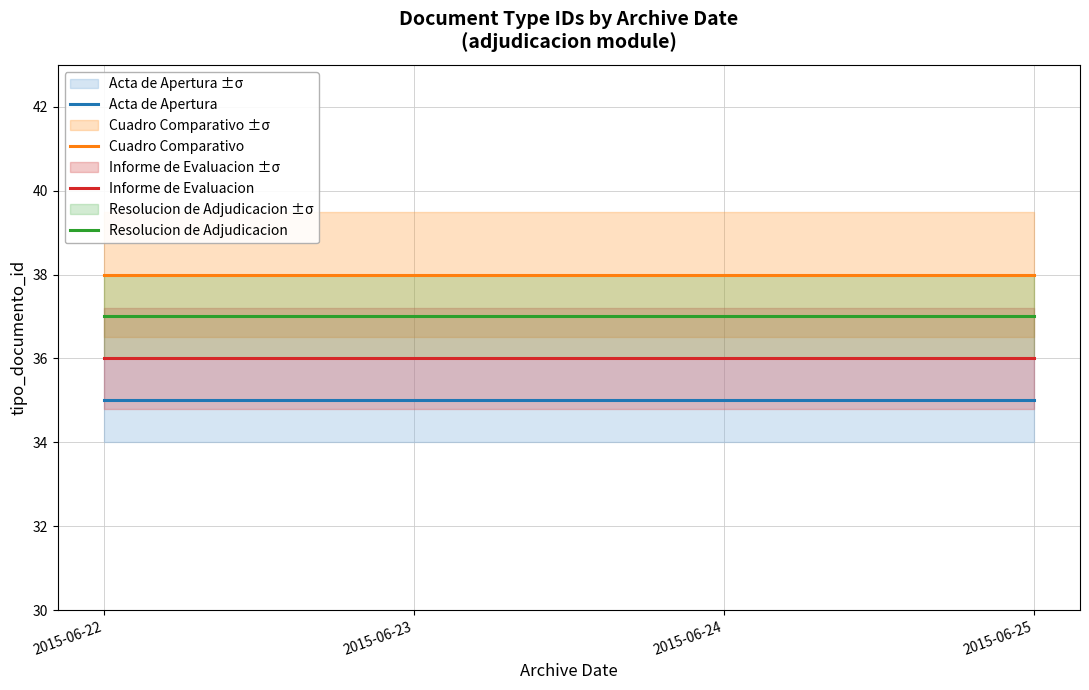

What is the minimum value for Resolucion de Adjudicacion?

37